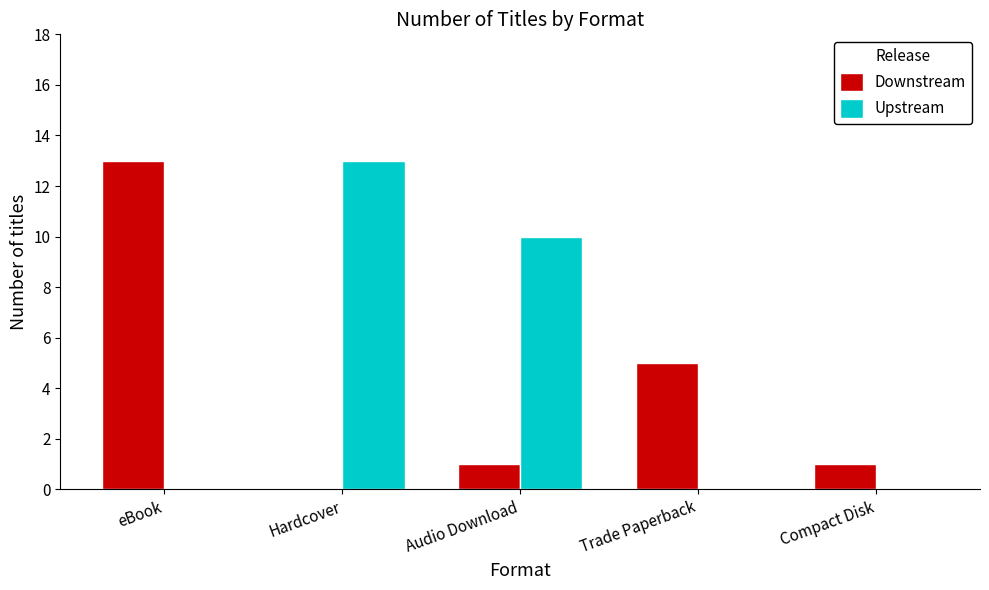

The Upstream series shows 0 at Trade Paperback. True or false?

True